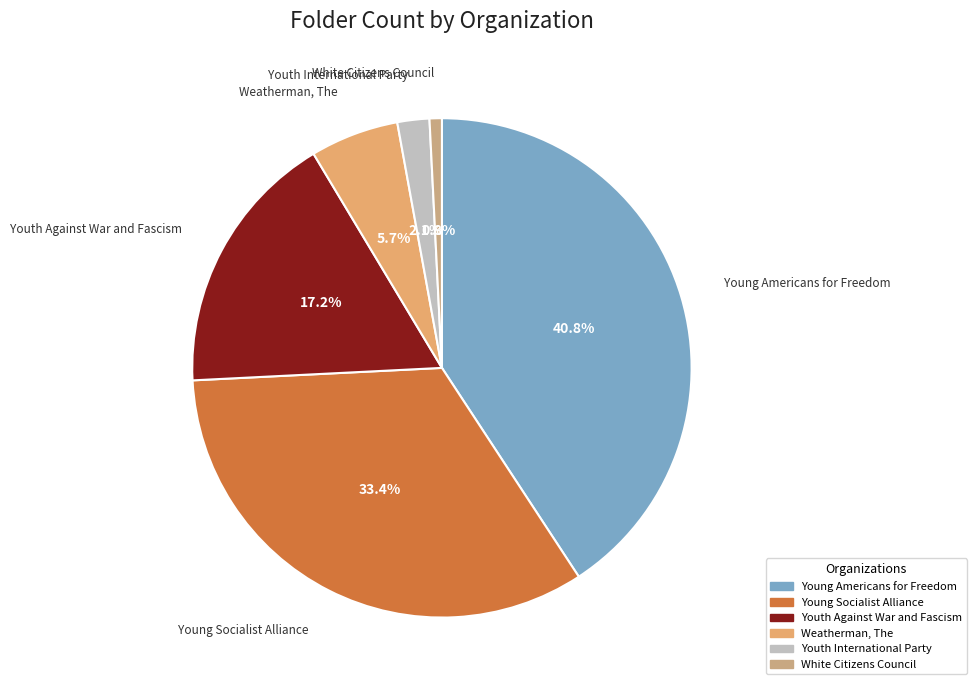

To the nearest percent, what is the average slice percentage?

17%